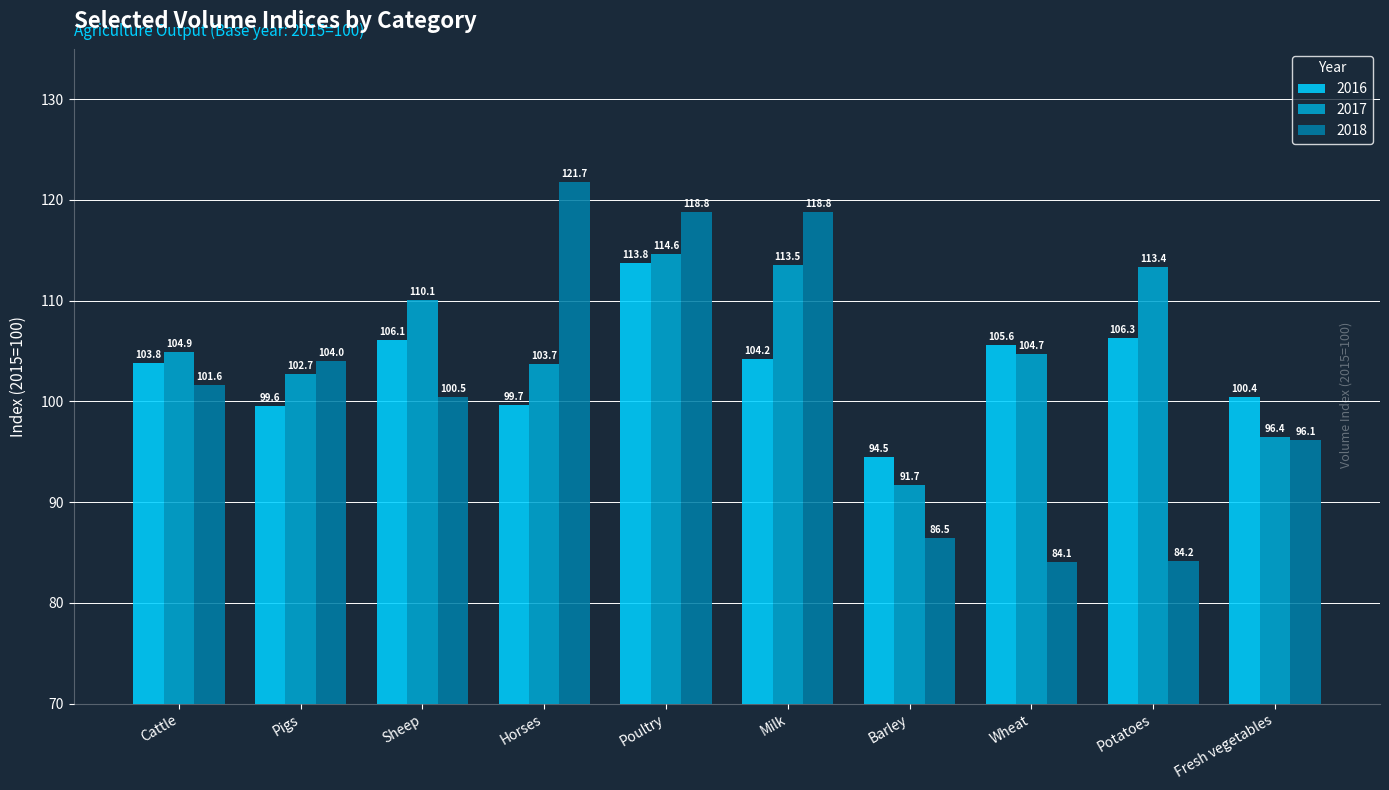

Which series changed the most between Cattle and Milk?

2018